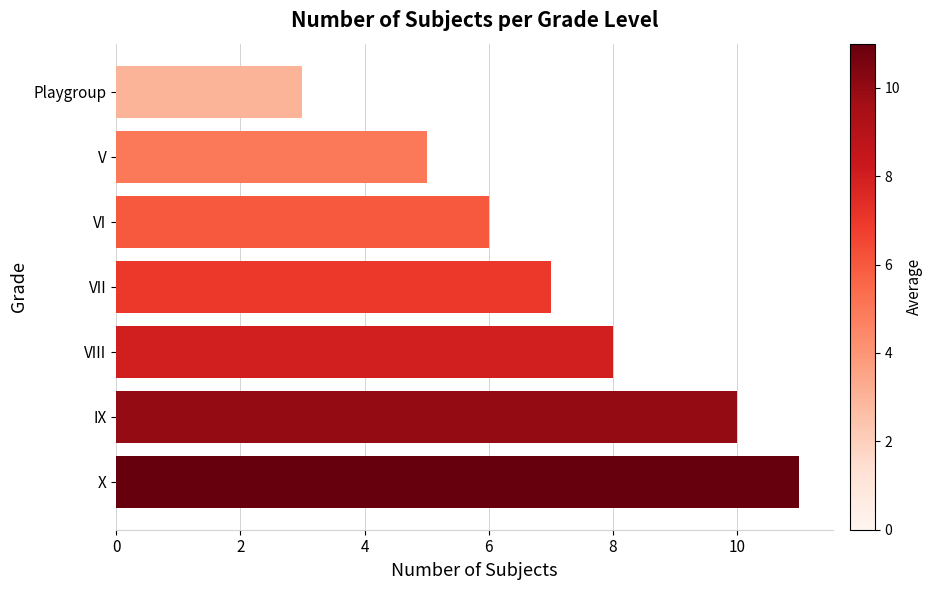

True or false: the data shows 6 at VI.

True